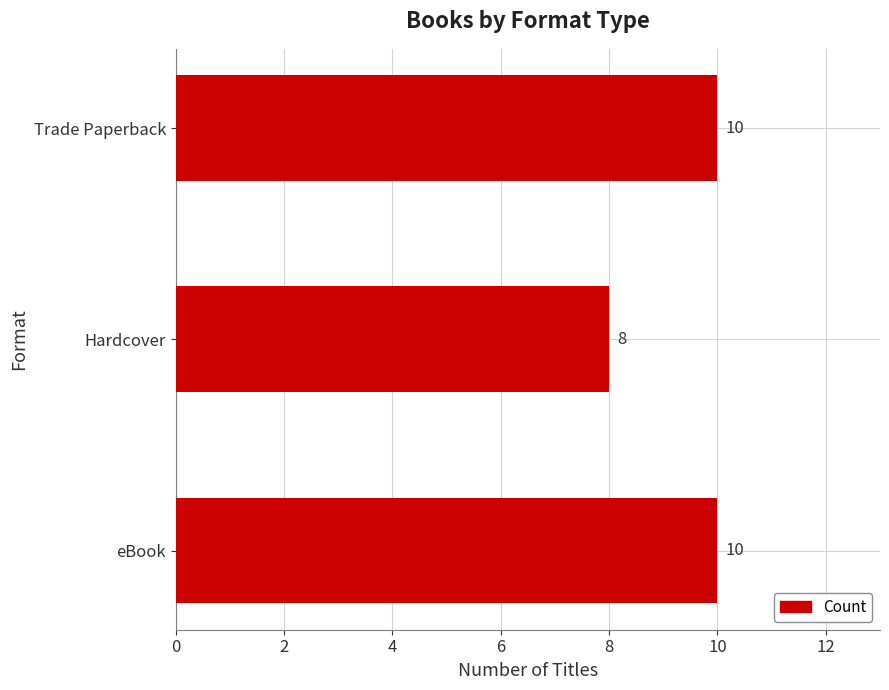

What is the greatest value displayed?

10